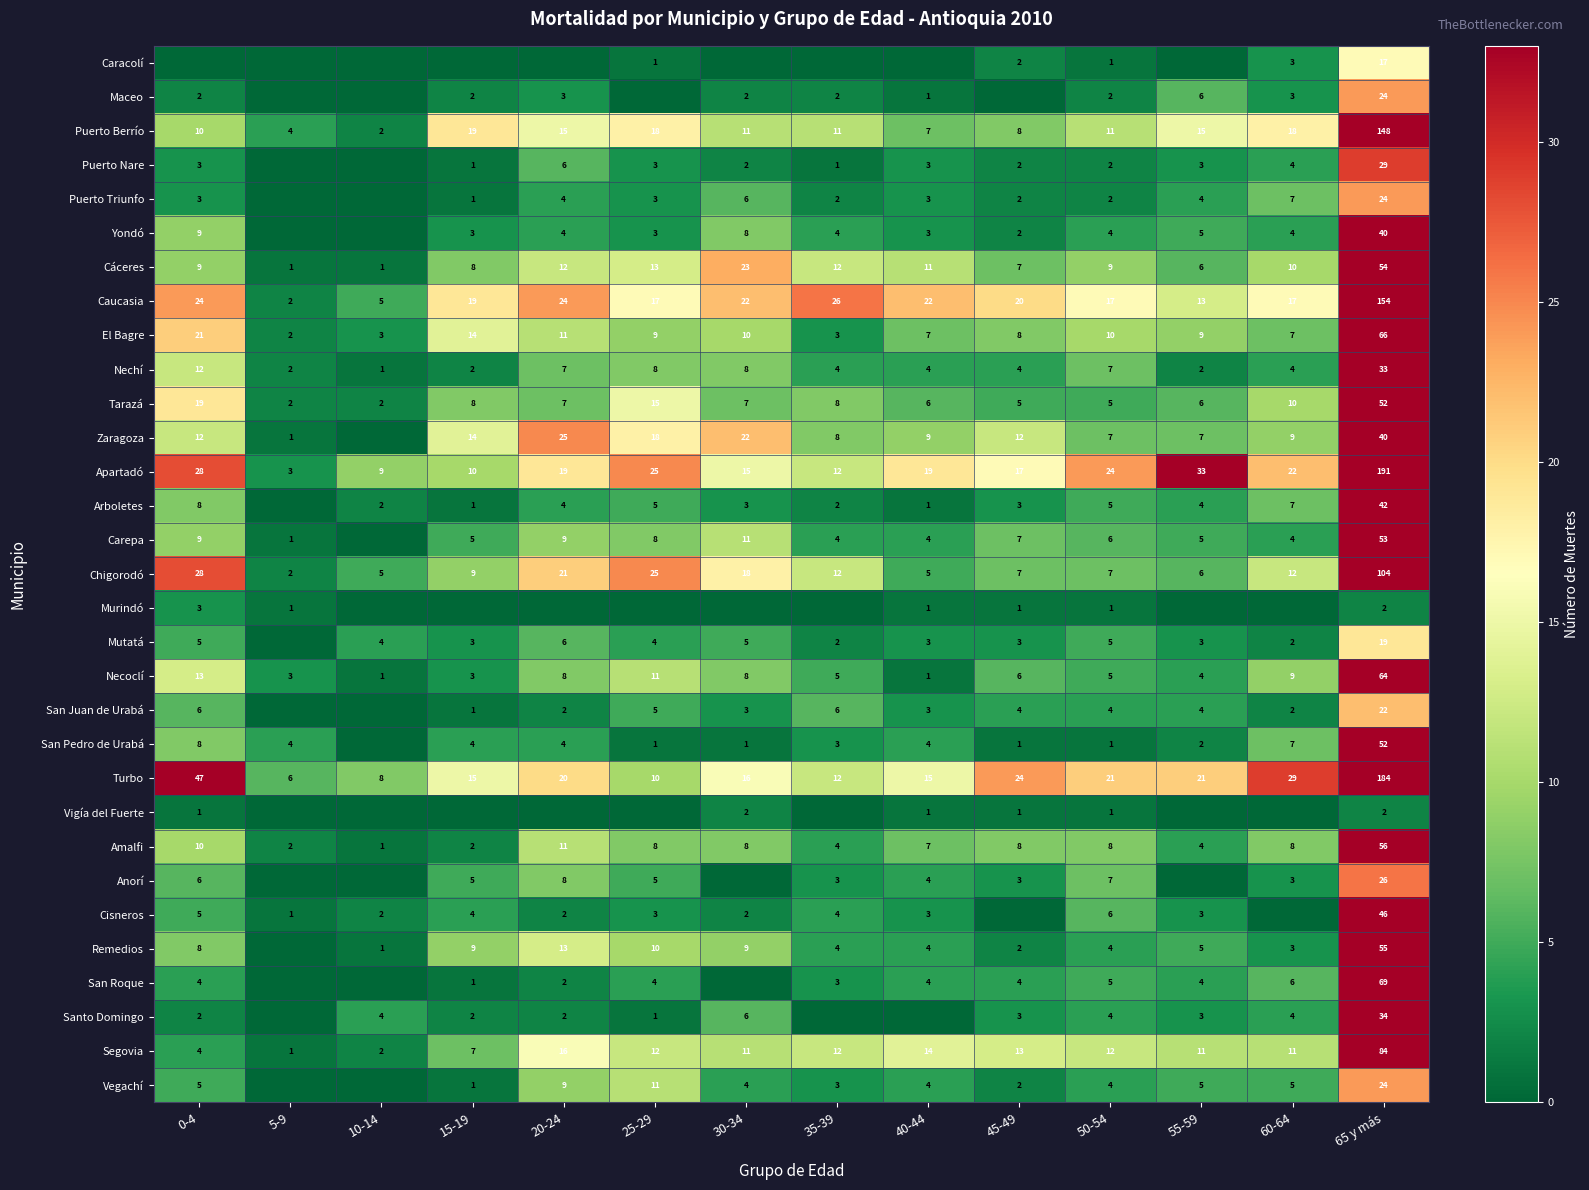

At which category does the chart reach its minimum across all series?

0-4